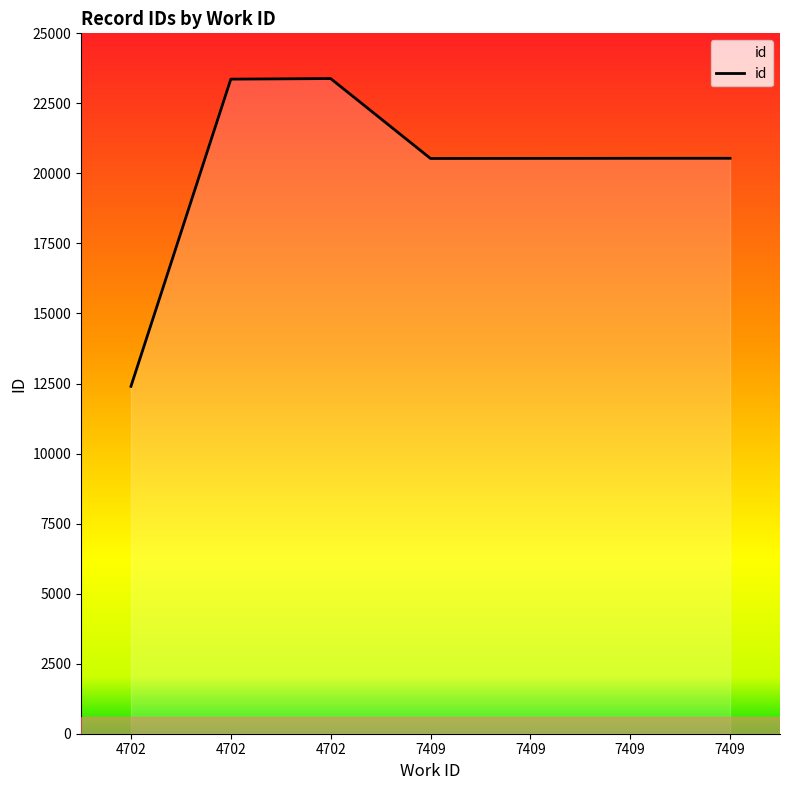

Reading left to right, list all the values displayed in this chart.

12400	23365	23386	20533	20536	20539	20540